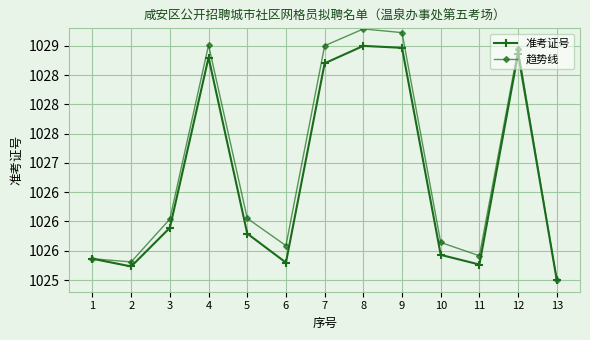

Is this an area chart (filled region under the line)?

No